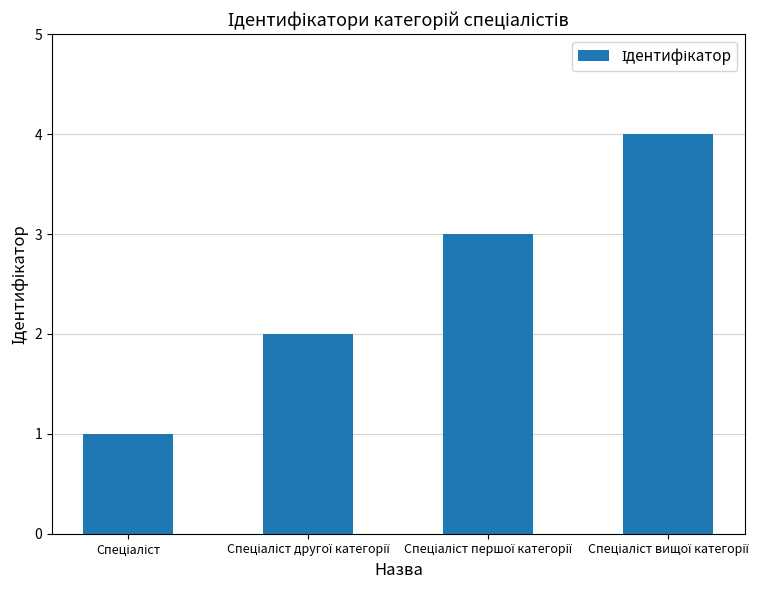

What is the maximum value shown in the chart?

4